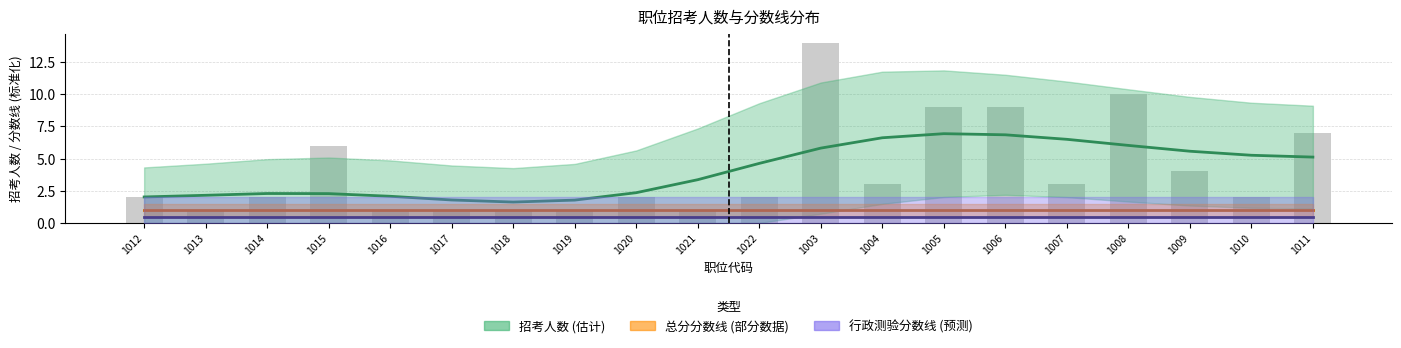

Which series has the largest total across all categories?

招考人数 (估计)